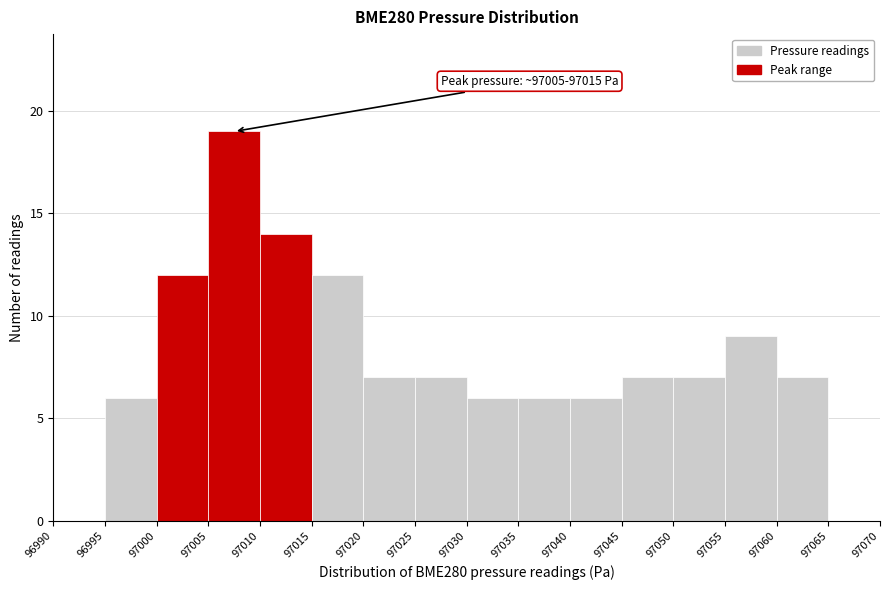

Which range on the x-axis has the tallest bar?

97005 to 97010